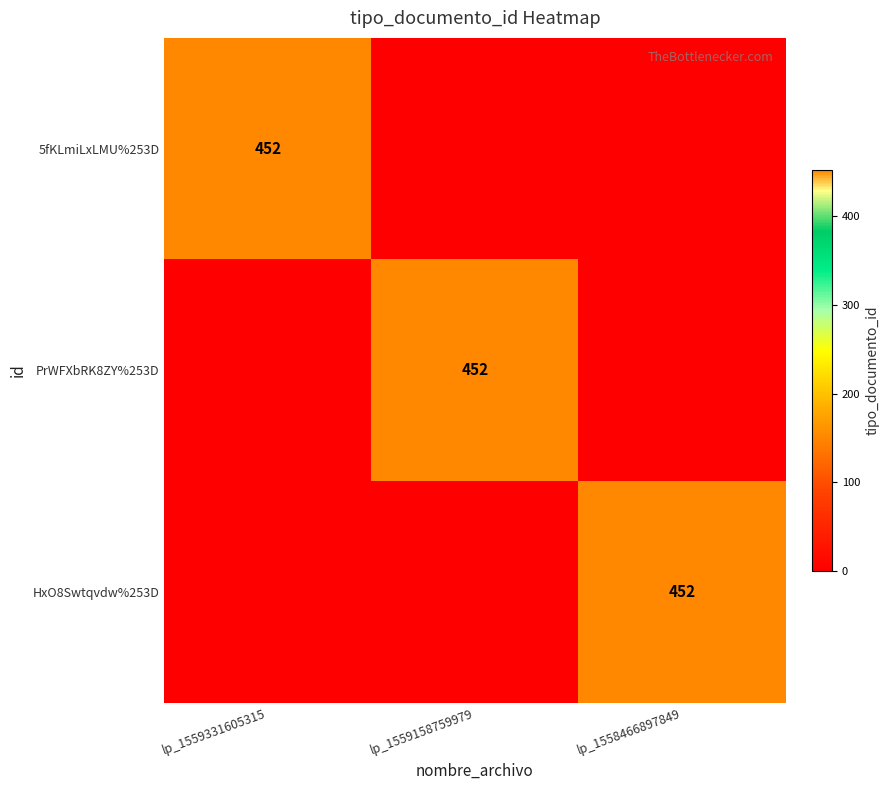

At how many categories does at least one series exceed 12?

3